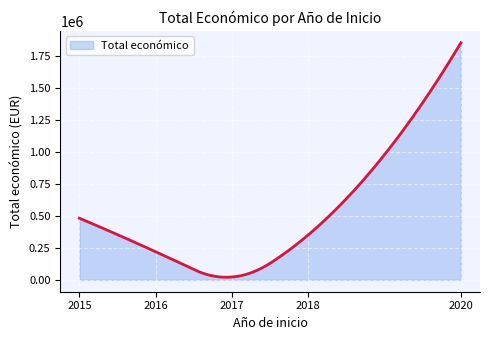

What is the difference between the maximum and minimum values?

1836231.3